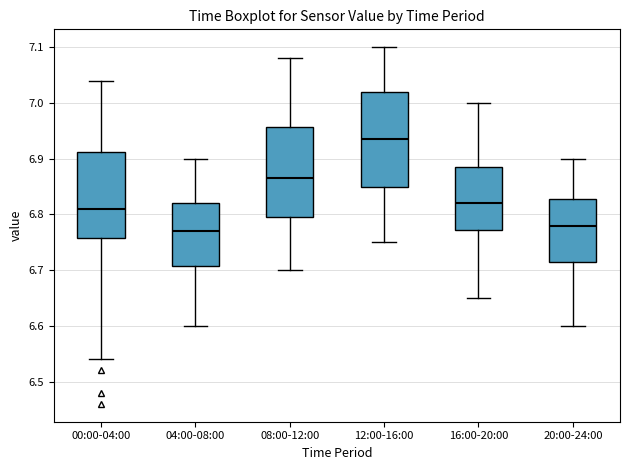

Reading left to right, transcribe this box plot: for each box, give where its median line is, the range the box spans, and where its two whiskers end, as read against the y-axis. The values are not printed on the chart, so give them approximately, as read against the axis.

00:00-04:00: median 6.81, box 6.76 to 6.91, whiskers 6.54 to 7.04
04:00-08:00: median 6.77, box 6.71 to 6.82, whiskers 6.60 to 6.90
08:00-12:00: median 6.87, box 6.80 to 6.96, whiskers 6.70 to 7.08
12:00-16:00: median 6.94, box 6.85 to 7.02, whiskers 6.75 to 7.10
16:00-20:00: median 6.82, box 6.77 to 6.89, whiskers 6.65 to 7.00
20:00-24:00: median 6.78, box 6.72 to 6.83, whiskers 6.60 to 6.90